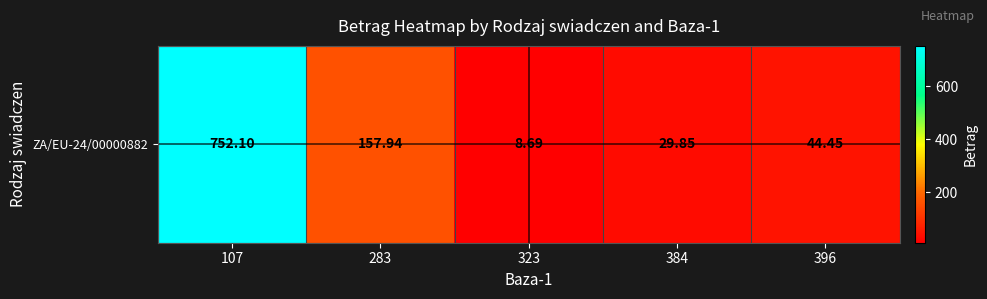

What is the ratio of the value at 396 to the value at 323?

5.1